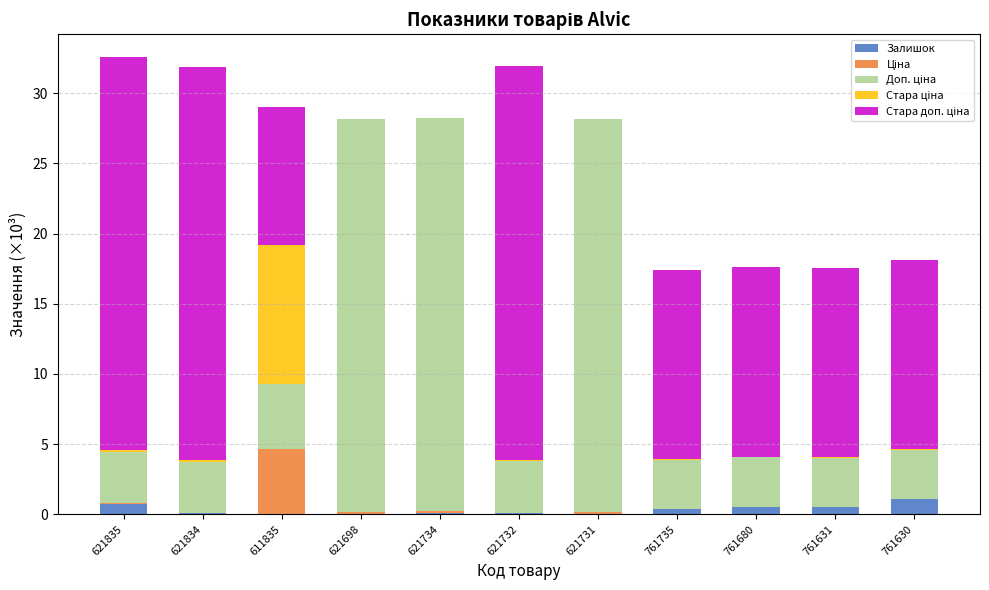

What is the highest value of the Залишок series?

1.1